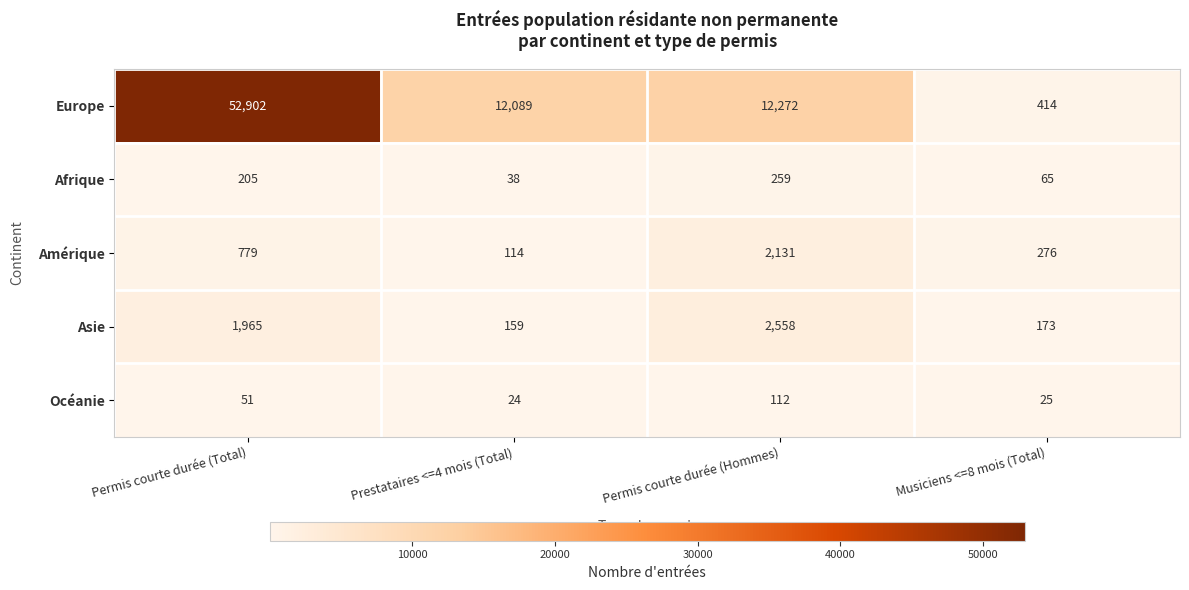

Reading left to right, list all the values displayed in this chart.

Europe: 52902	12089	12272	414
Afrique: 205	38	259	65
Amérique: 779	114	2131	276
Asie: 1965	159	2558	173
Océanie: 51	24	112	25